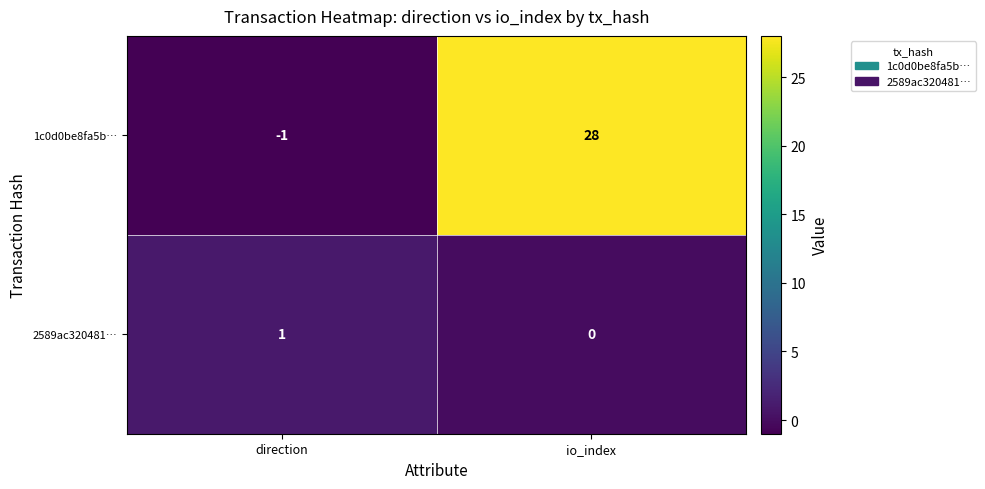

Where is 2589ac320481… nearest to the value 0?

io_index